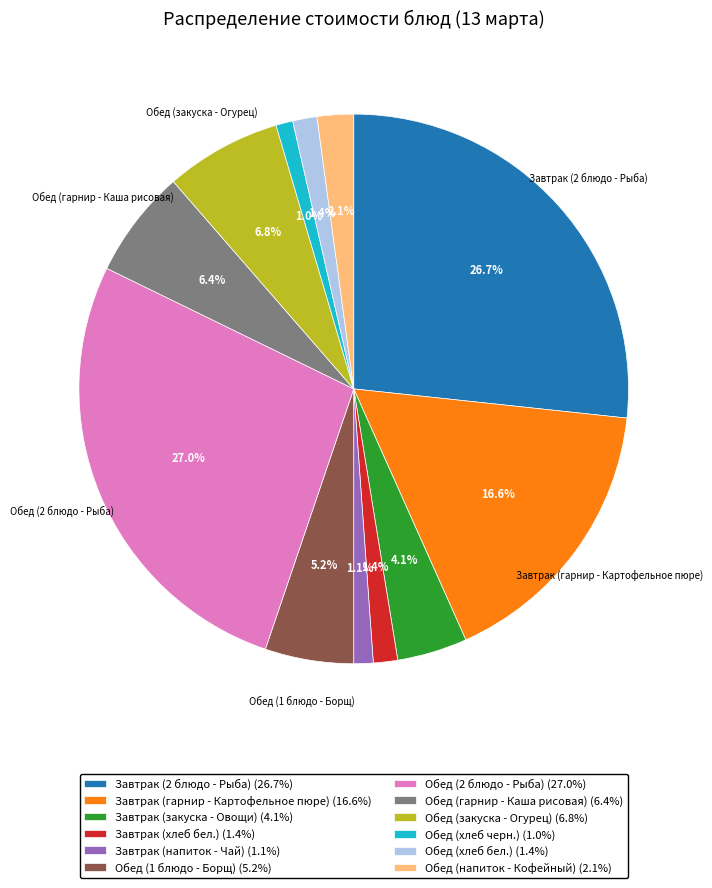

Between Завтрак (закуска - Овощи) (4.1%) and Обед (1 блюдо - Борщ) (5.2%), which is larger?

Обед (1 блюдо - Борщ) (5.2%)